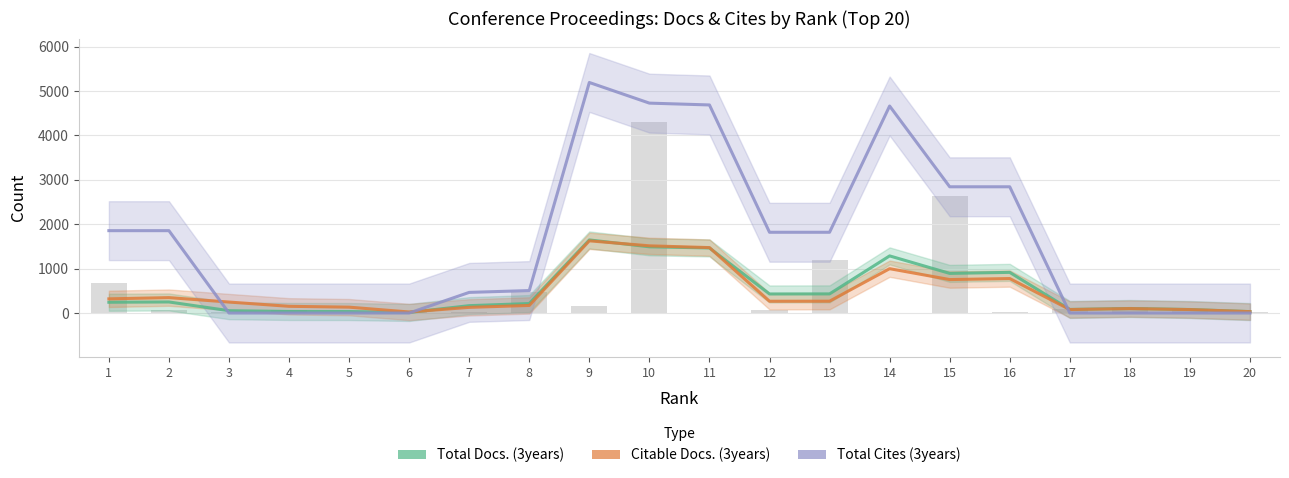

How many series are shown in this chart?

3